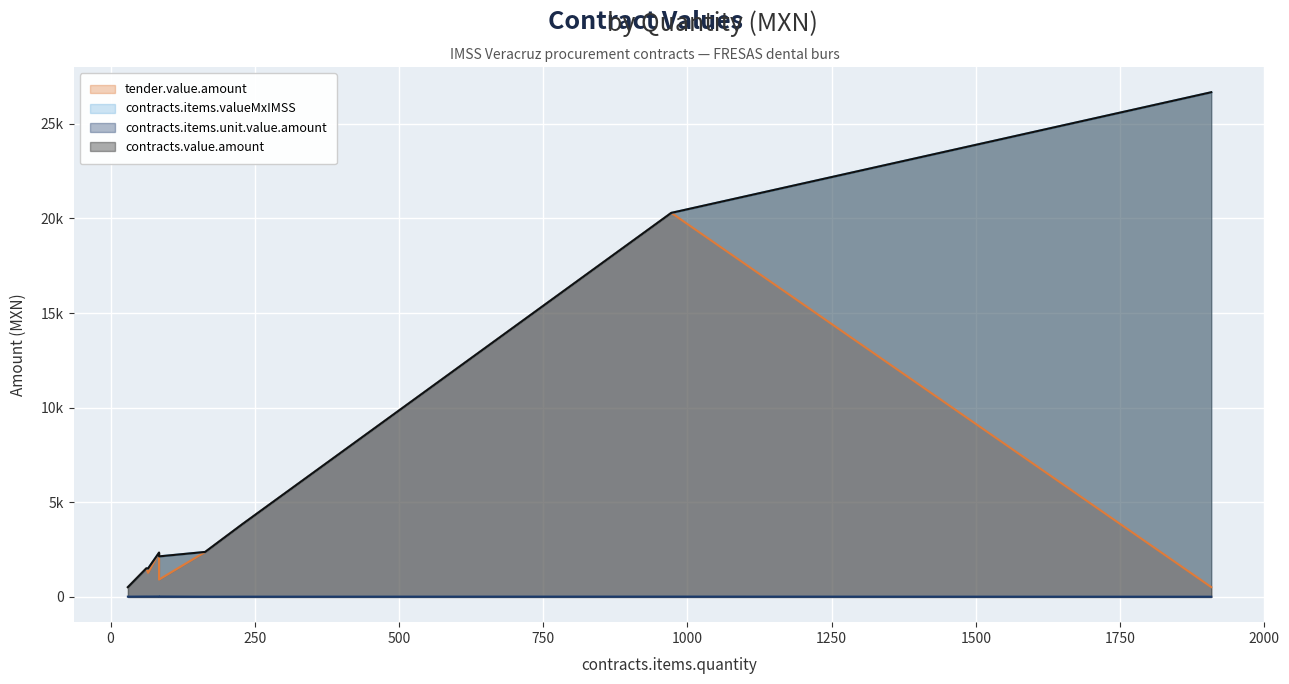

Where is the first local maximum for contracts.items.valueMxIMSS?

228